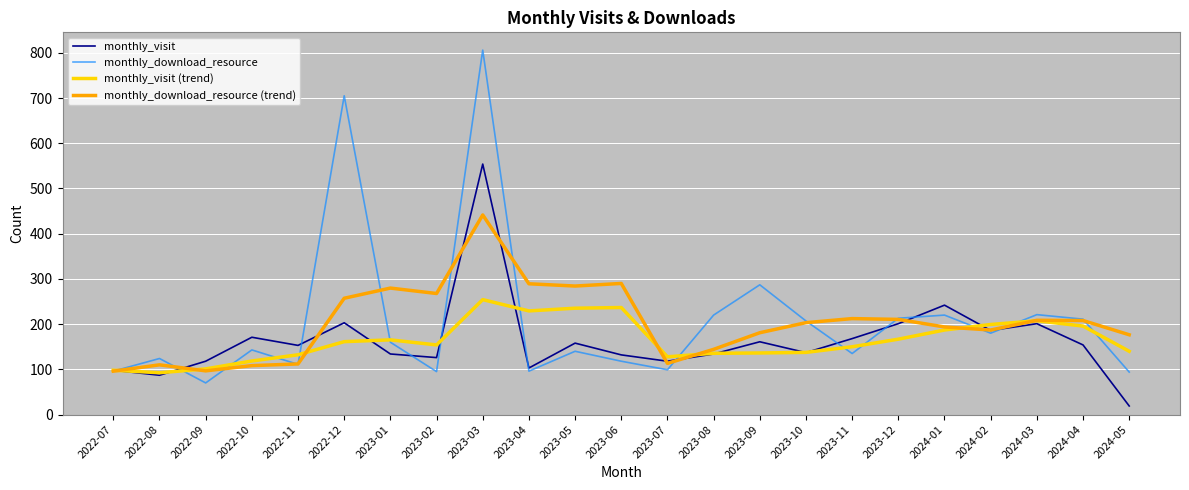

At which category does monthly_visit reach its first local peak?

2022-10